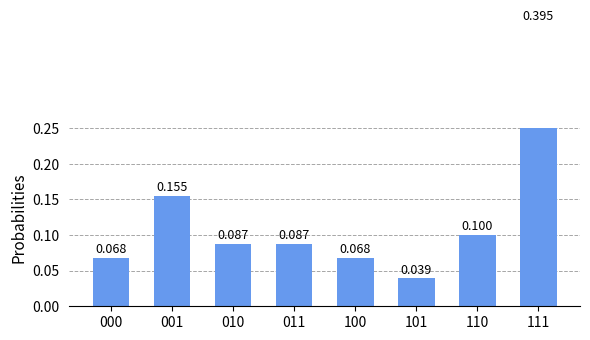

Reading right to left, what are all the values shown in this chart?

0.4	0.1	0.0	0.1	0.1	0.1	0.2	0.1